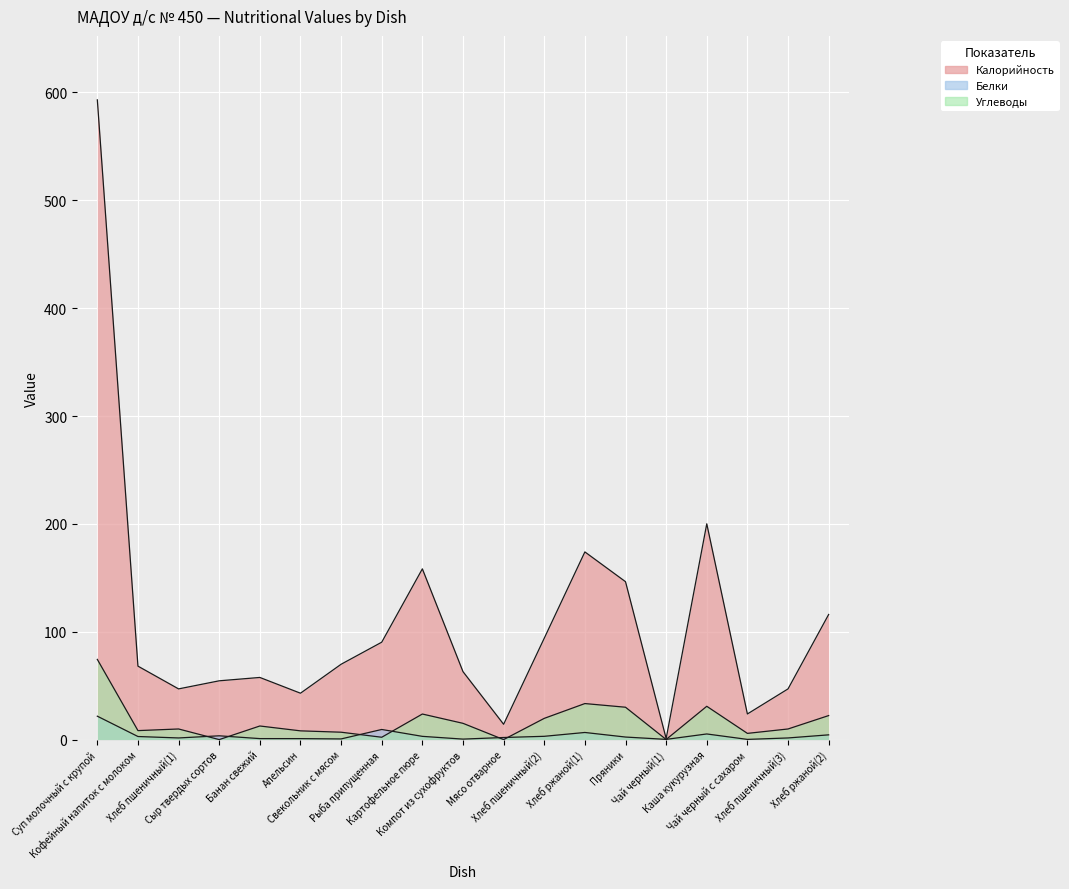

What is the sum of the Калорийность values at Хлеб пшеничный(2) and Мясо отварное?

108.2